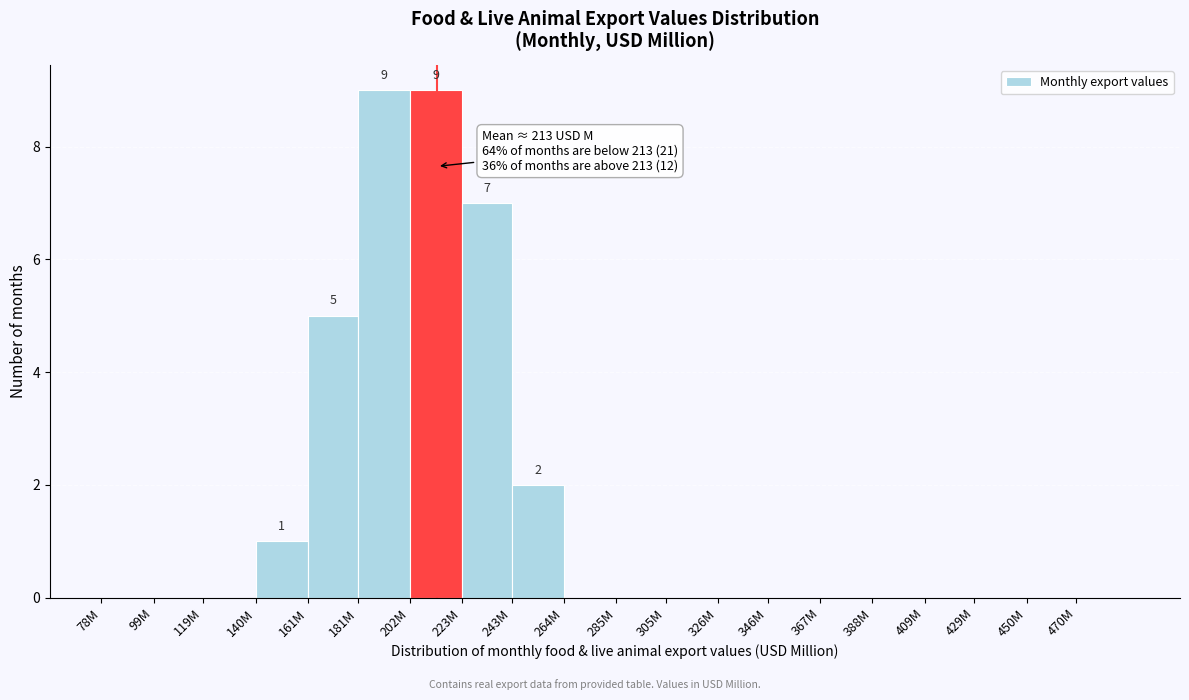

Reading right to left, transcribe all the data shown in this chart.

470M=0	450M=0	429M=0	409M=0	388M=0	367M=0	346M=0	326M=0	305M=0	285M=0	264M=0	243M=2	223M=7	202M=9	181M=9	161M=5	140M=1	119M=0	99M=0	78M=0